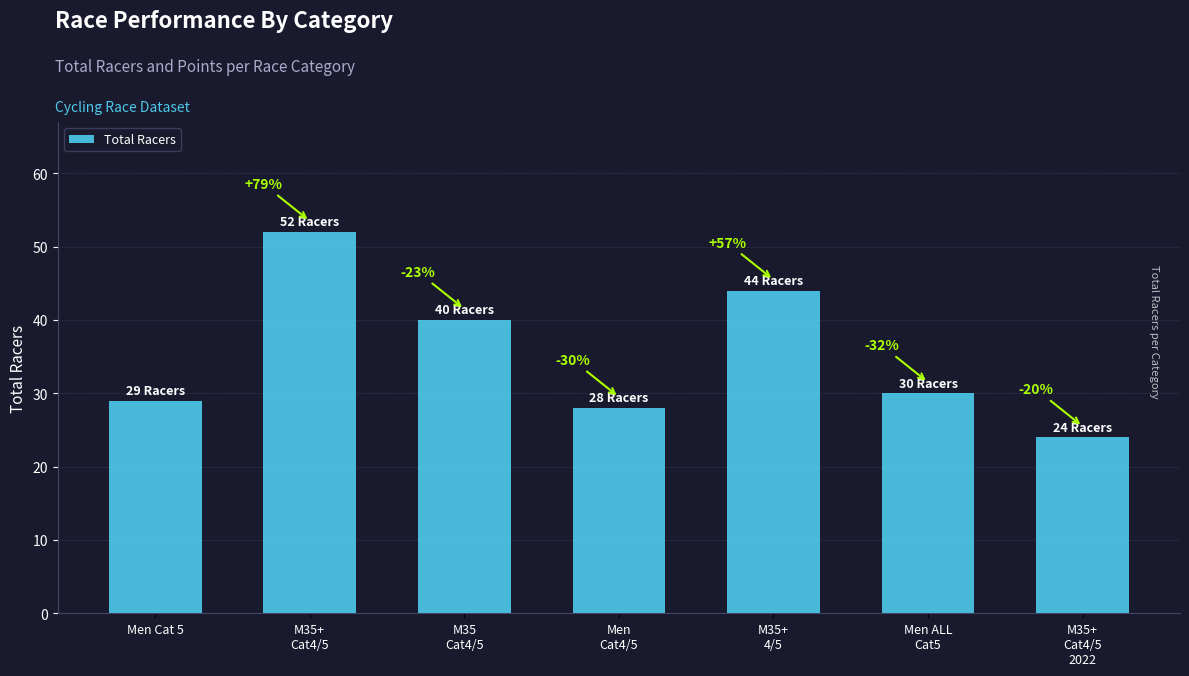

What is the change in value from Men Cat 5 to M35
Cat4/5?

+11